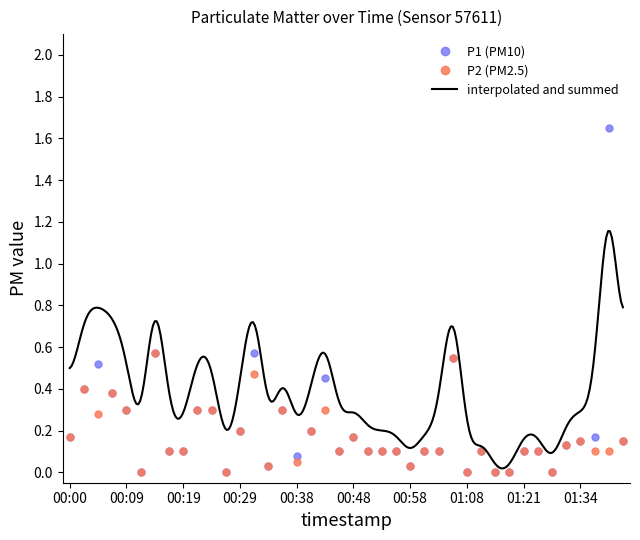

Does the chart display data point markers on the line(s)?

No